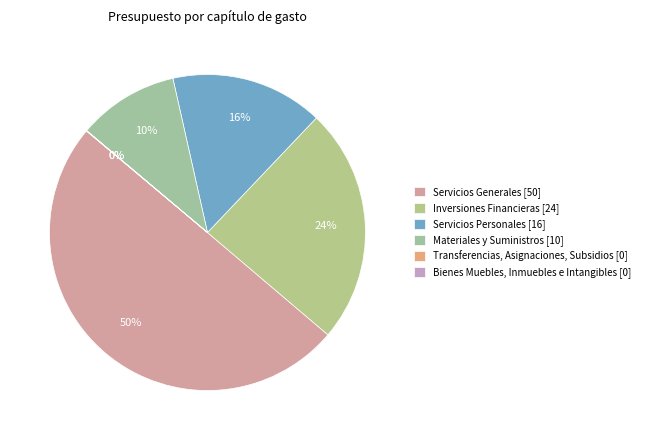

To the nearest percent, what is the combined percentage of Materiales y Suministros and Bienes Muebles, Inmuebles e Intangibles?

10%